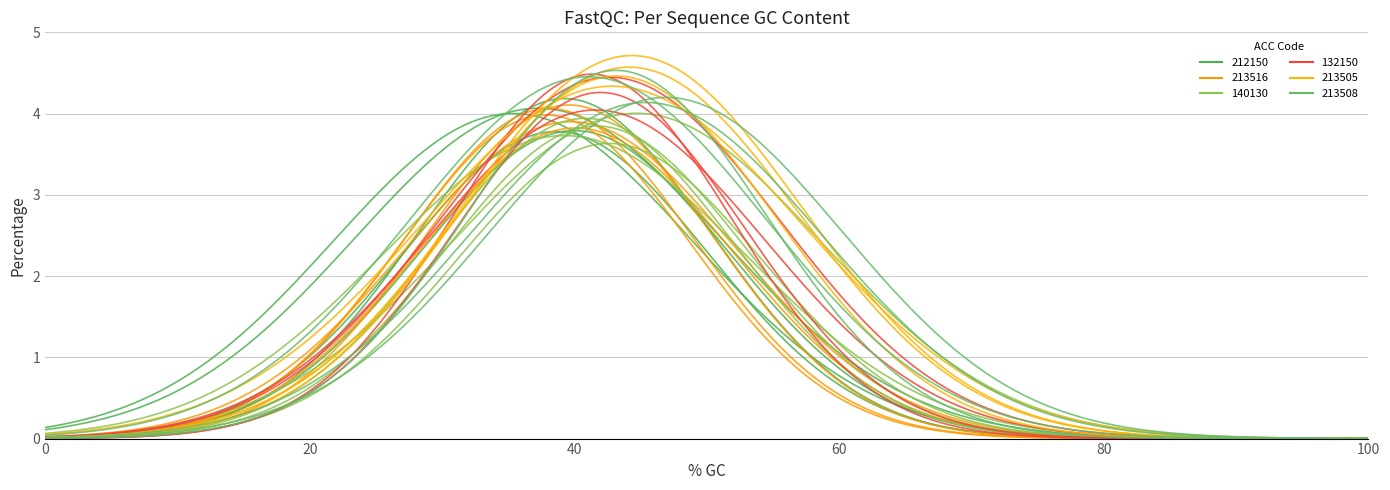

True or false: 212150 has more than 0 interior local peaks.

True